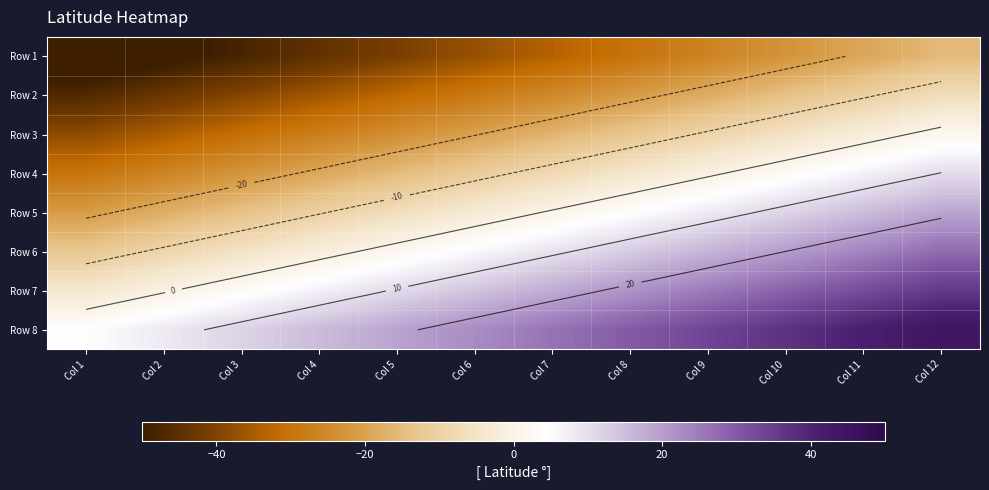

At how many categories does at least one series exceed -46?

12